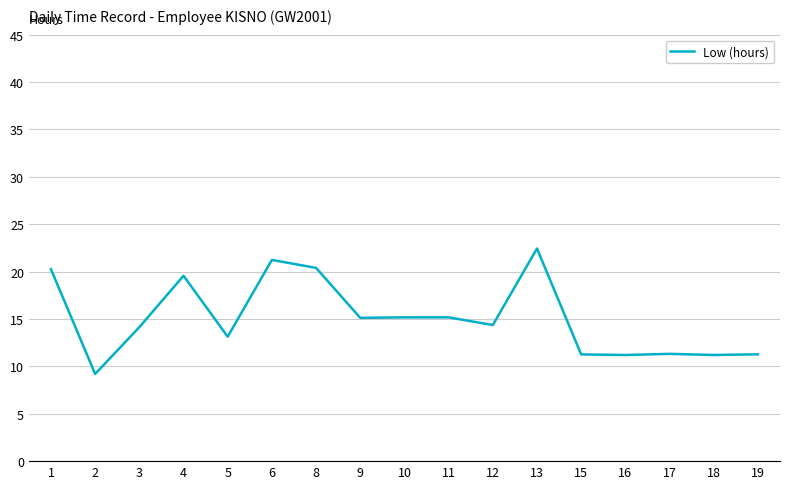

The chart shows a value of 15.2 at 11. True or false?

True